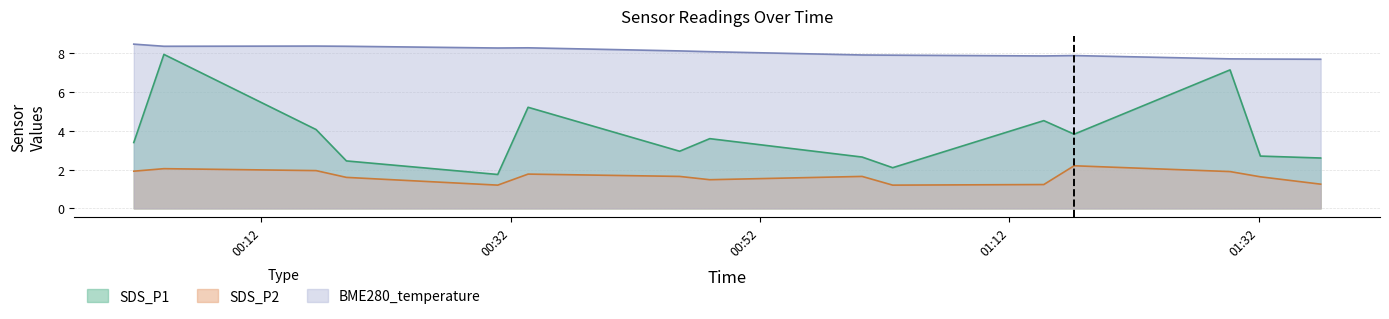

How many data points in BME280_temperature are above 8?

8